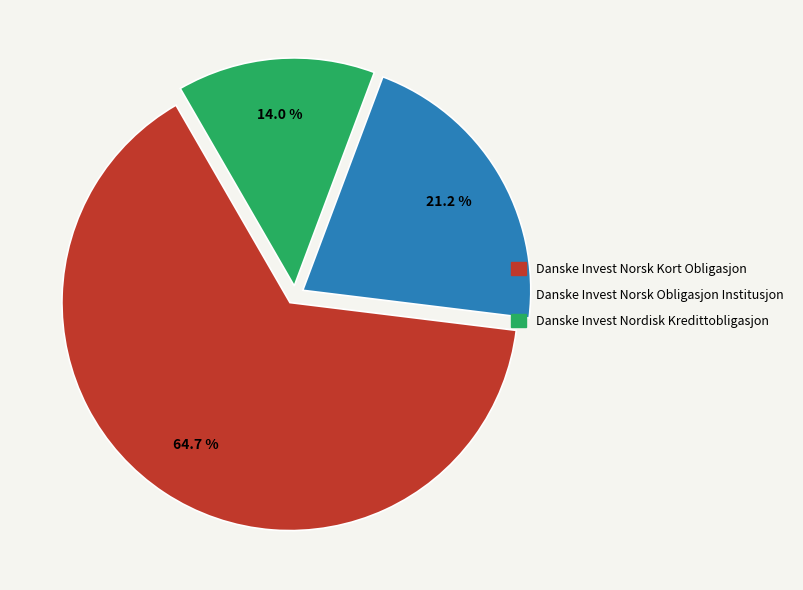

To the nearest percent, what is the average slice percentage?

33%